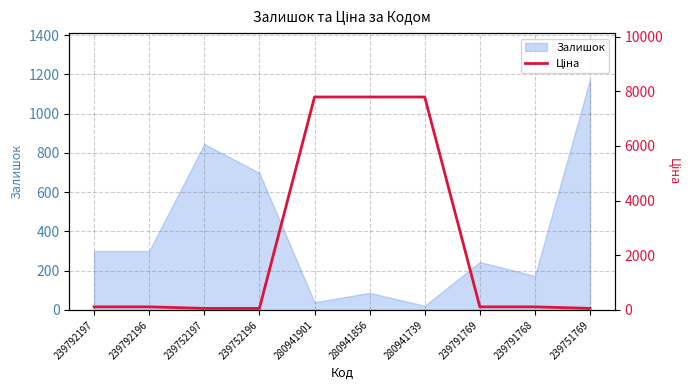

True or false: Залишок has a value of 173 at 239791768.

True